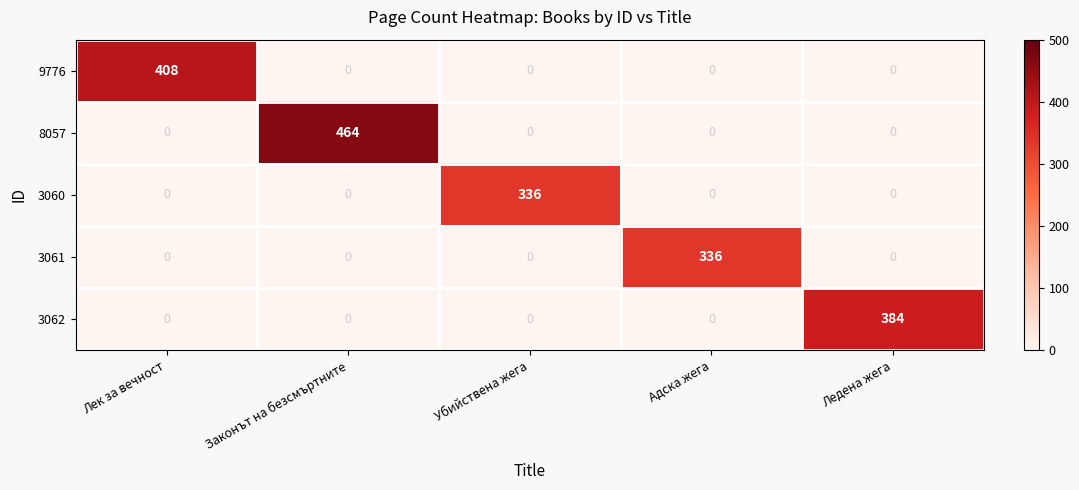

How many categories are shown in the chart?

5